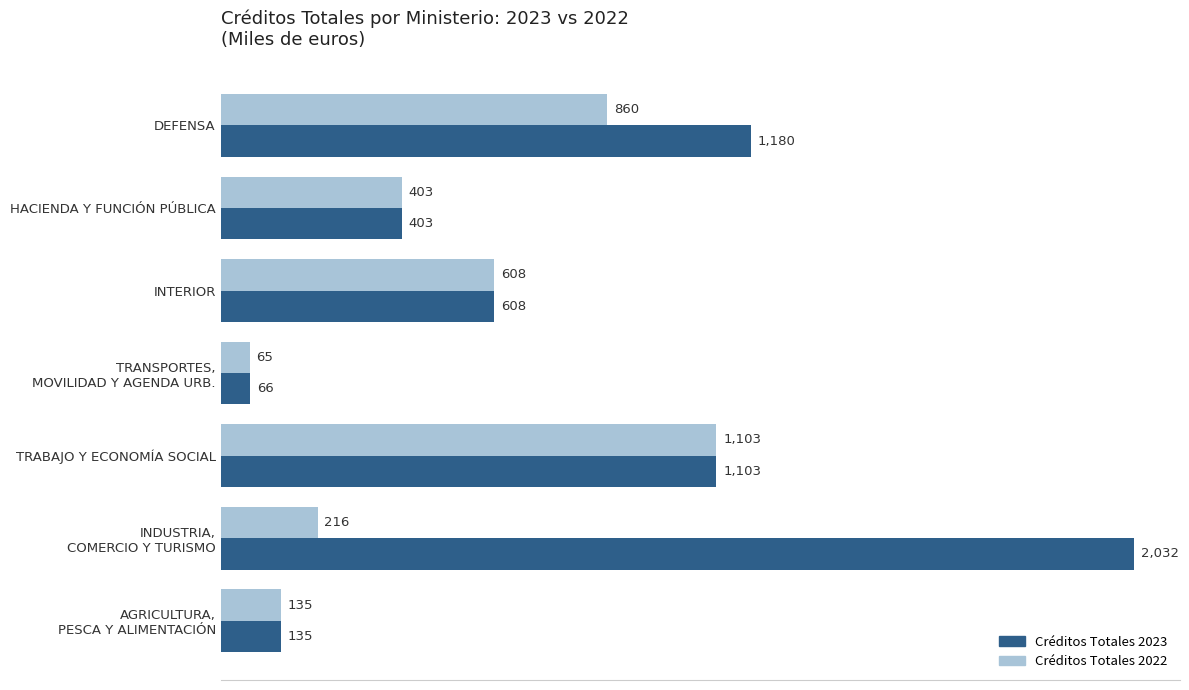

The Créditos Totales 2023 series shows 403 at HACIENDA Y FUNCIÓN PÚBLICA. True or false?

True